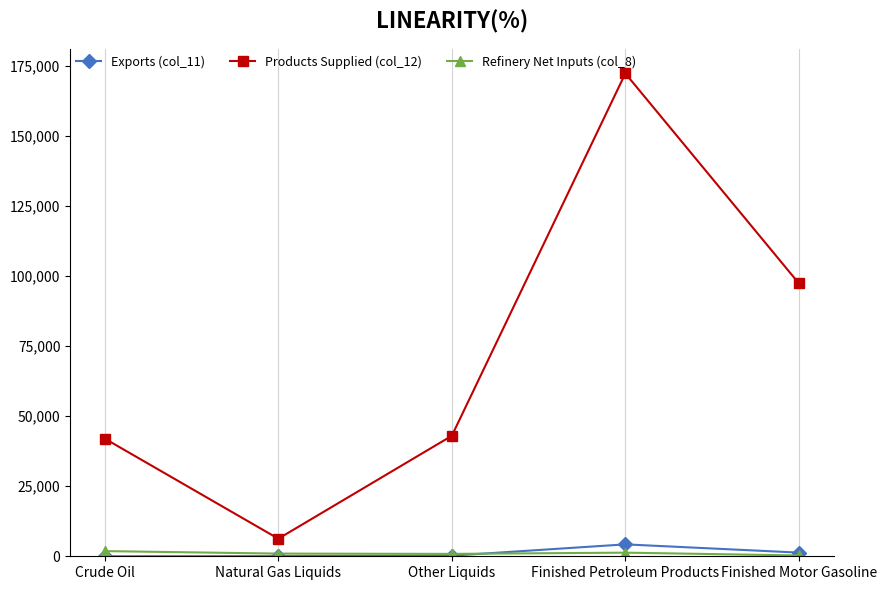

The value of Products Supplied (col_12) at Finished Petroleum Products is 270796. True or false?

False